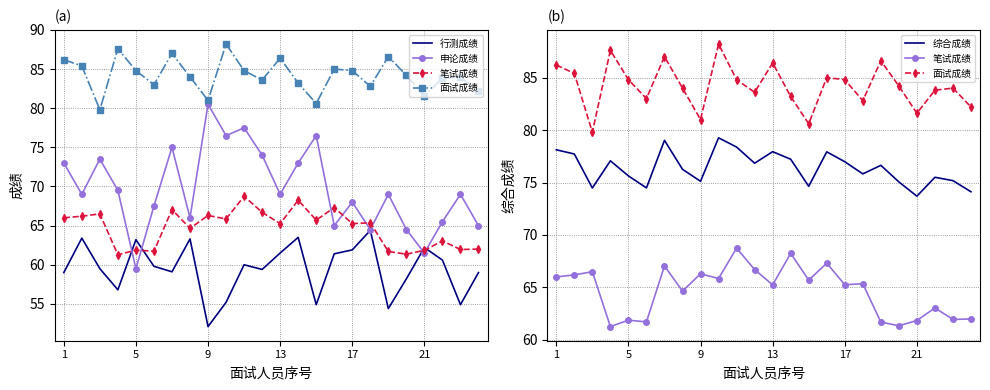

How many intersections are there between 申论成绩 and 行测成绩?

4